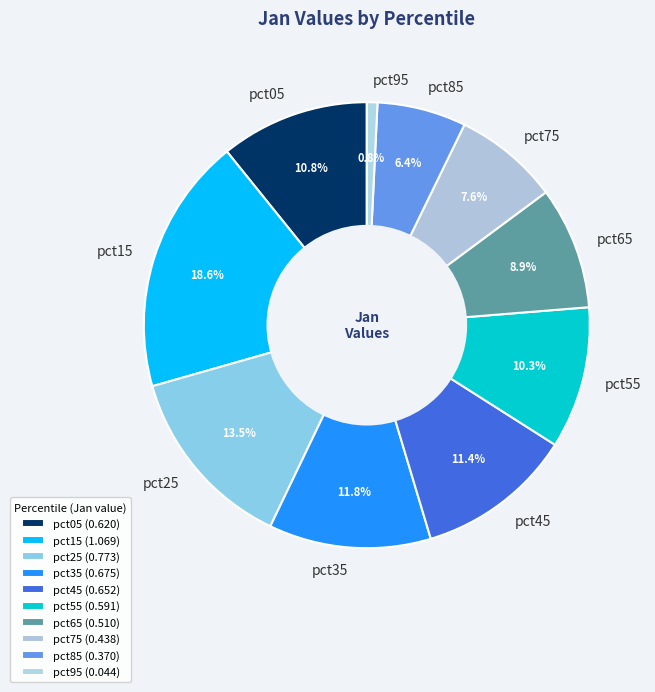

Does pct75 account for over 50% of the chart?

No